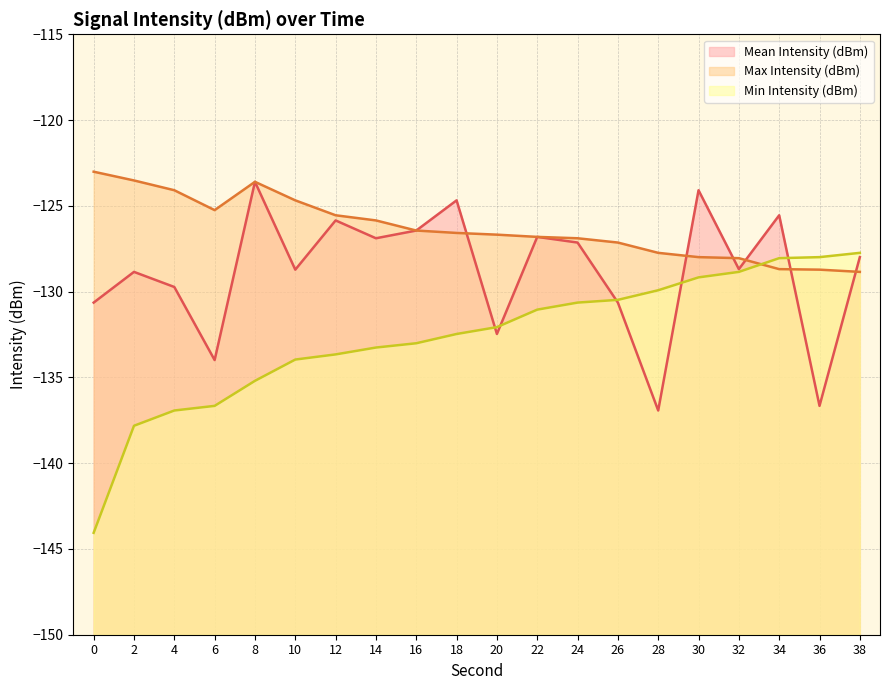

Where do Min Intensity (dBm) and Mean Intensity (dBm) first cross each other?

18 and 20